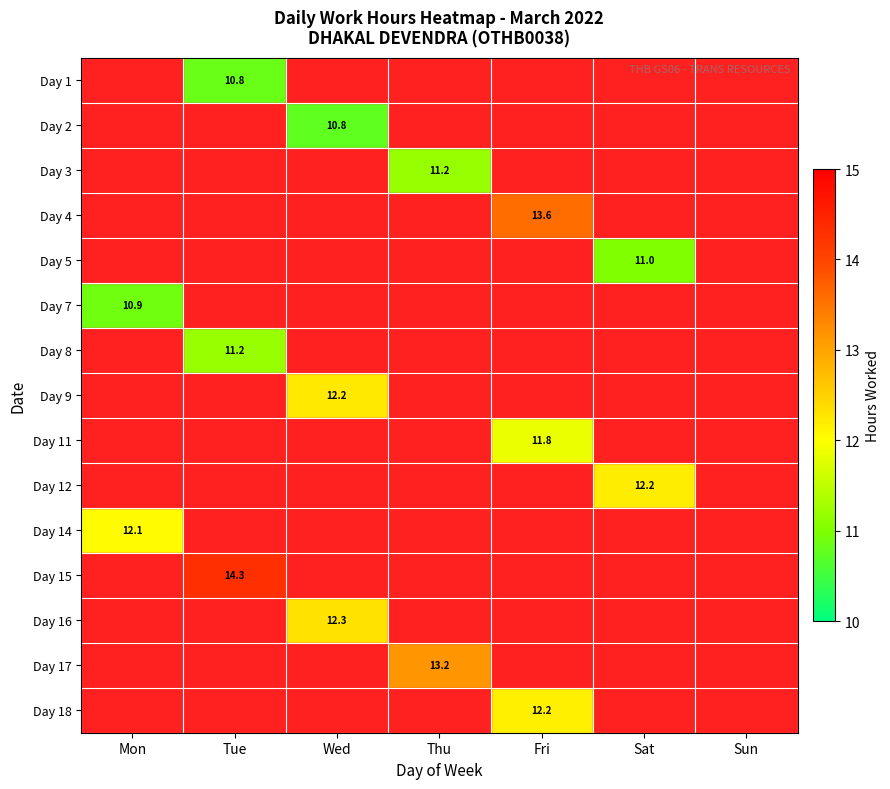

Is the value of Day 11 at Sun greater than the value of Day 5 at Tue?

No